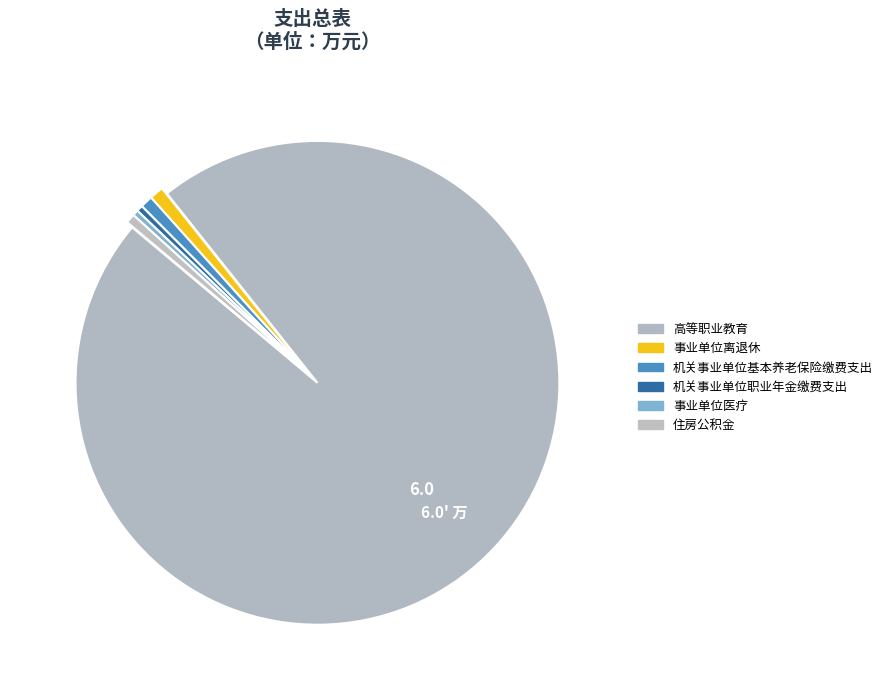

What is the smallest slice in the pie chart?

事业单位医疗